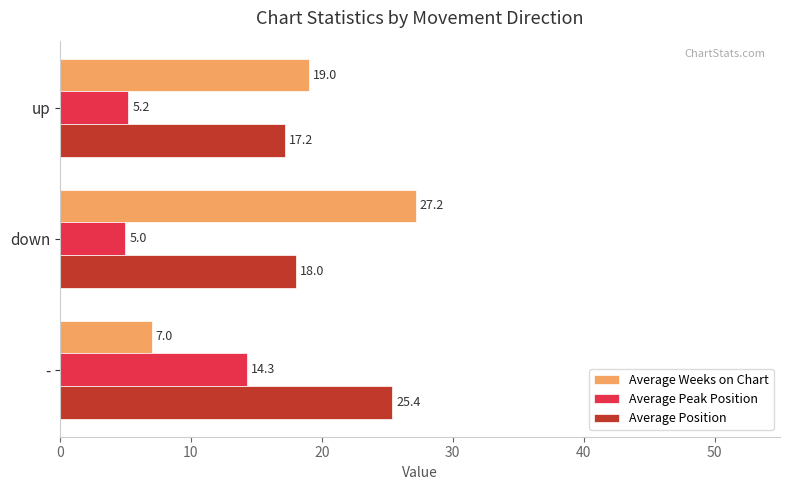

What is the difference between the highest and lowest values at up?

13.8